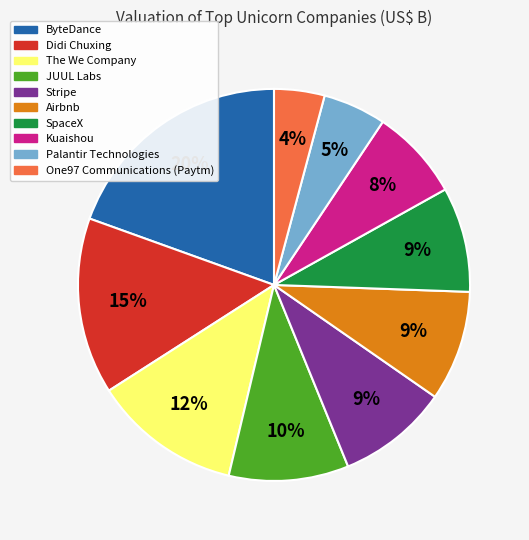

Combined, do Airbnb and One97 Communications (Paytm) account for over 50%?

No